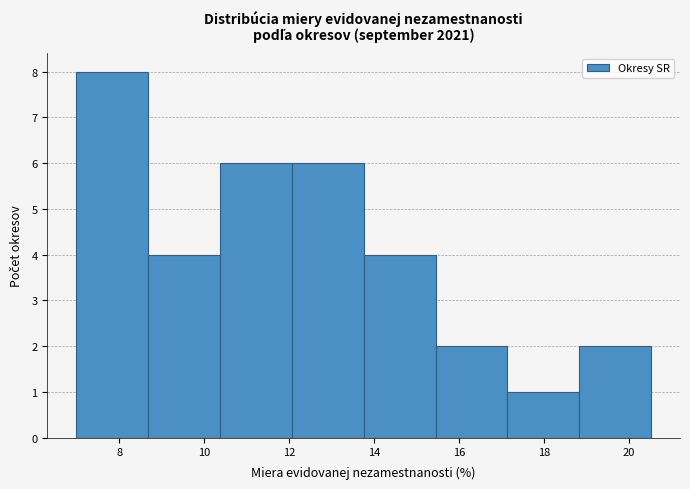

Over which range of the x-axis is the bar tallest?

7.0 to 8.6